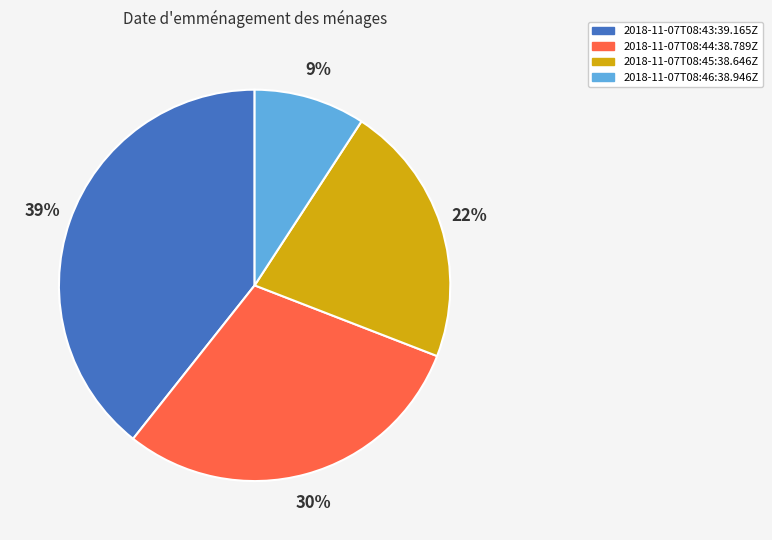

Between 2018-11-07T08:44:38.789Z and 2018-11-07T08:43:39.165Z, which is larger?

2018-11-07T08:43:39.165Z